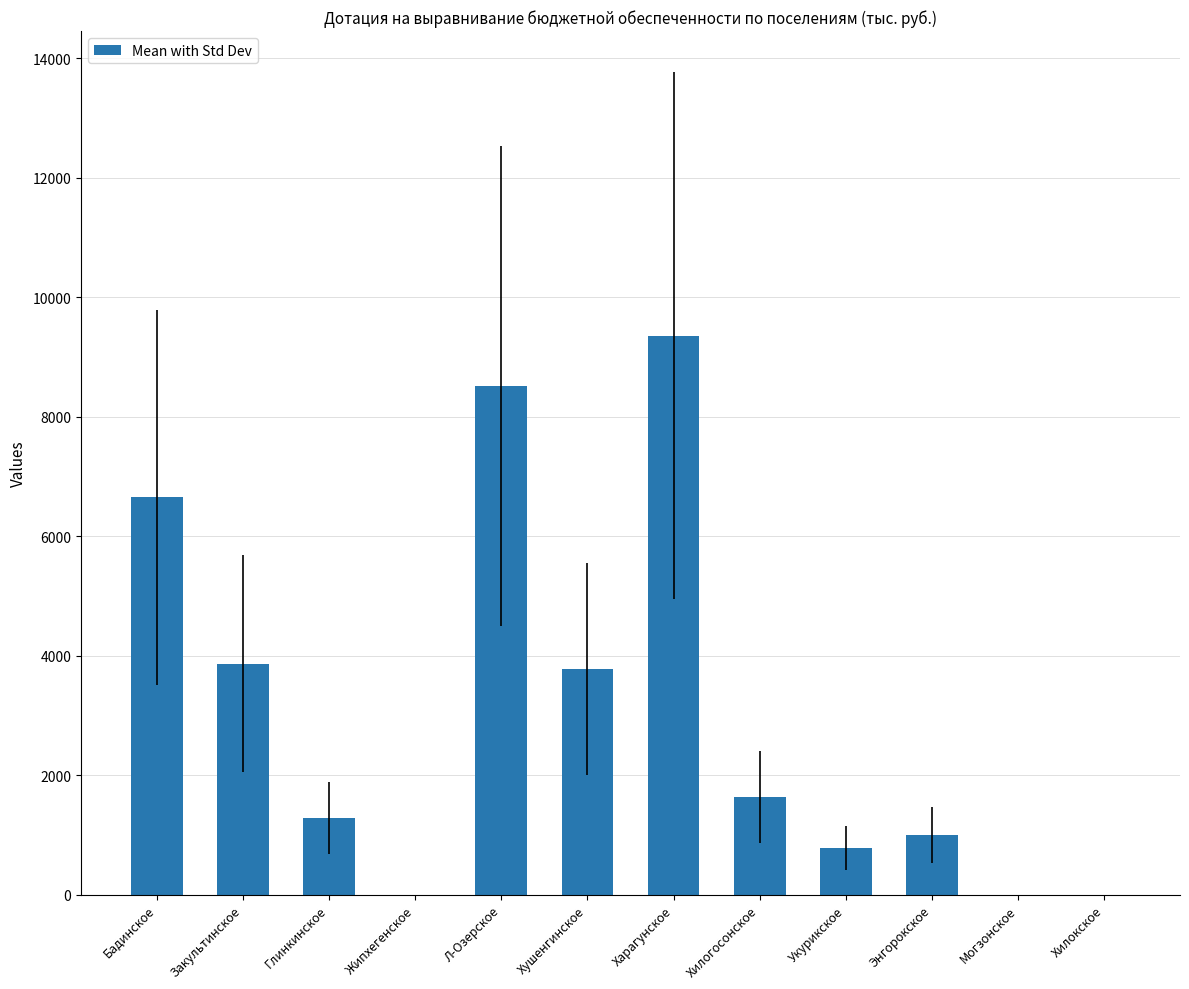

What is the average value?

3072